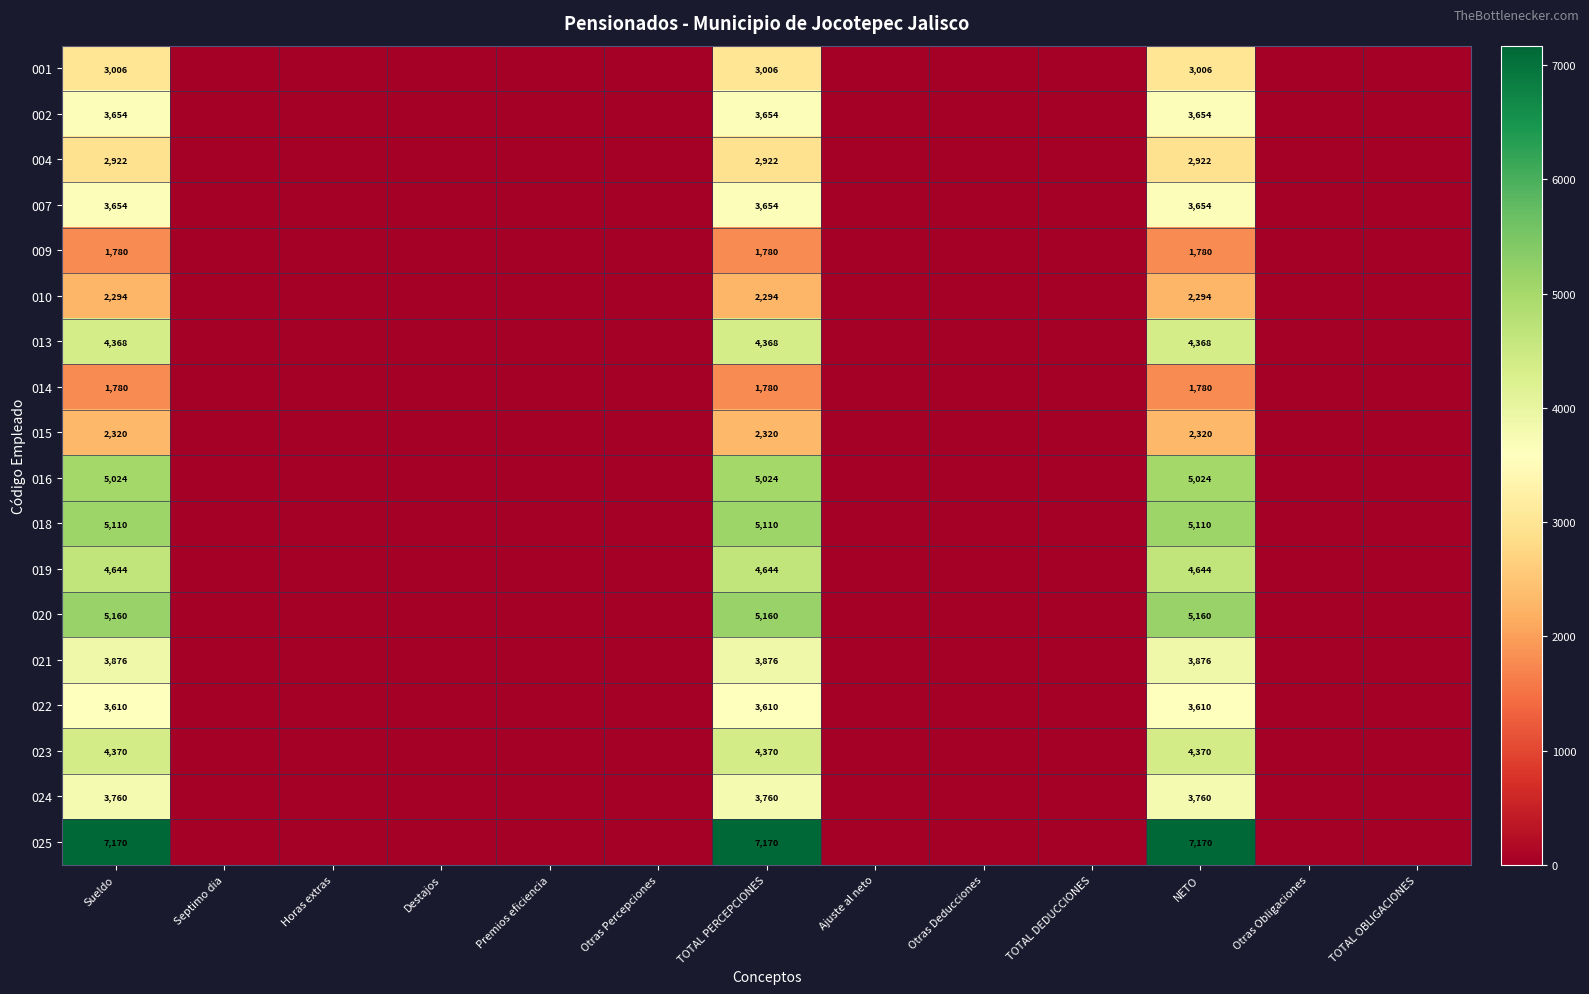

How many categories are shown in the chart?

13